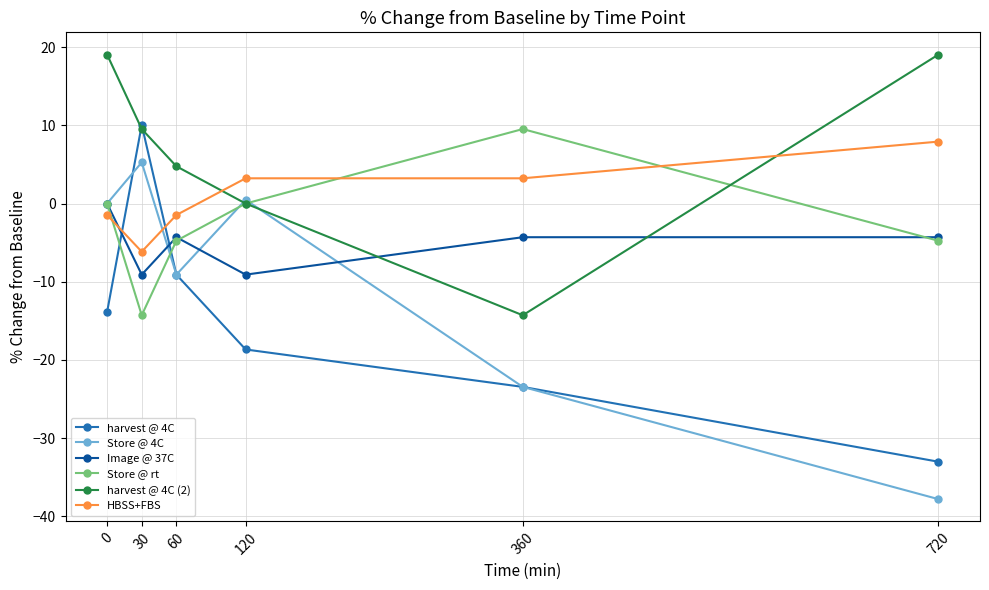

At which category does HBSS+FBS reach its first local valley?

30